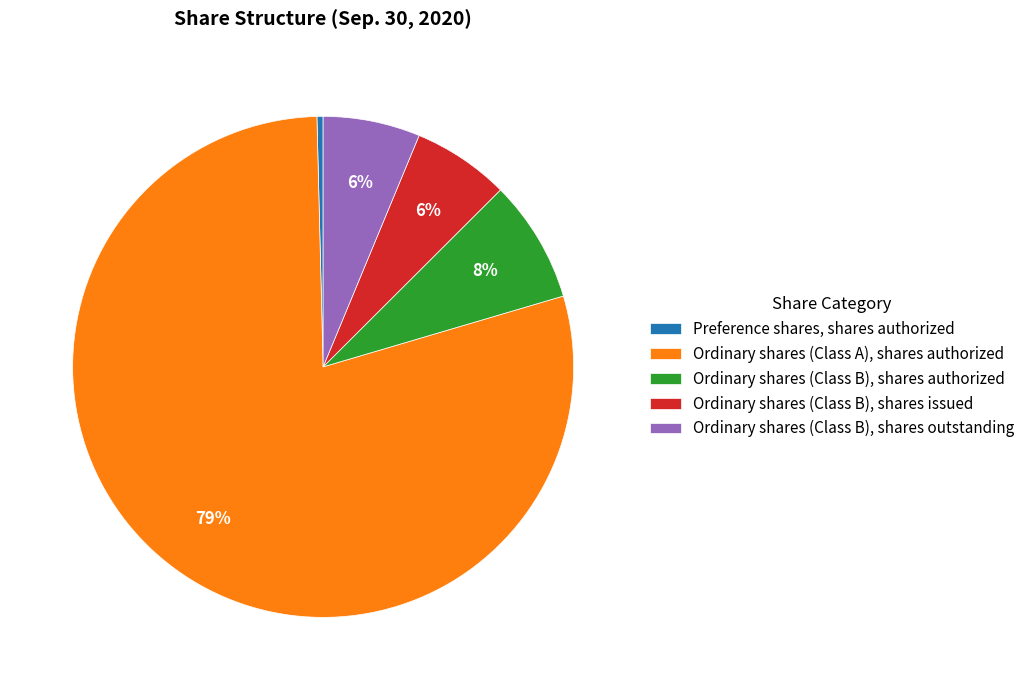

Which category accounts for the majority?

Ordinary shares (Class A), shares authorized